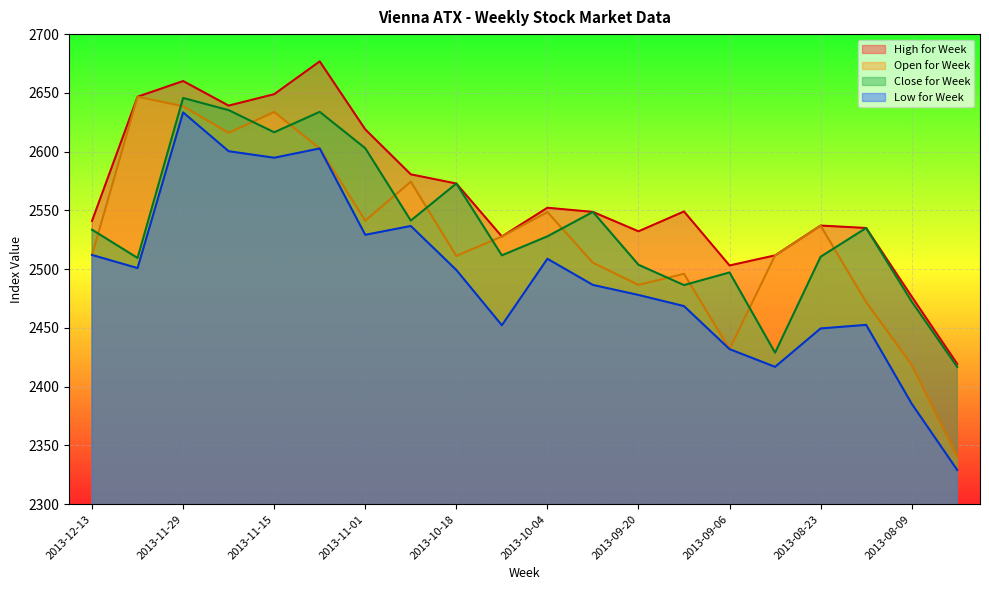

Reading left to right, list all the values displayed in this chart.

Open for Week: 2013-12-13=2512.1	2013-12-06=2646.7	2013-11-29=2638.6	2013-11-22=2616.1	2013-11-15=2633.8	2013-11-08=2602.7	2013-11-01=2541.3	2013-10-25=2574.4	2013-10-18=2511.3	2013-10-11=2527.8	2013-10-04=2548.6	2013-09-27=2505.5	2013-09-20=2486.6	2013-09-13=2496.1	2013-09-06=2432.0	2013-08-30=2511.7	2013-08-23=2537.0	2013-08-16=2472.0	2013-08-09=2418.6	2013-08-02=2340.5
High for Week: 2013-12-13=2541.1	2013-12-06=2646.7	2013-11-29=2660.1	2013-11-22=2639.2	2013-11-15=2648.9	2013-11-08=2676.8	2013-11-01=2618.9	2013-10-25=2580.7	2013-10-18=2572.9	2013-10-11=2527.8	2013-10-04=2552.3	2013-09-27=2548.7	2013-09-20=2532.2	2013-09-13=2549.1	2013-09-06=2503.2	2013-08-30=2511.7	2013-08-23=2537.1	2013-08-16=2535.1	2013-08-09=2476.7	2013-08-02=2419.4
Low for Week: 2013-12-13=2512.1	2013-12-06=2500.9	2013-11-29=2633.4	2013-11-22=2600.4	2013-11-15=2594.8	2013-11-08=2602.7	2013-11-01=2529.2	2013-10-25=2536.8	2013-10-18=2499.3	2013-10-11=2452.3	2013-10-04=2508.9	2013-09-27=2486.6	2013-09-20=2478.1	2013-09-13=2468.6	2013-09-06=2432.0	2013-08-30=2416.9	2013-08-23=2449.6	2013-08-16=2452.6	2013-08-09=2385.6	2013-08-02=2329.2
Close for Week: 2013-12-13=2533.6	2013-12-06=2509.6	2013-11-29=2645.7	2013-11-22=2635.3	2013-11-15=2616.5	2013-11-08=2633.9	2013-11-01=2602.9	2013-10-25=2541.4	2013-10-18=2572.9	2013-10-11=2511.8	2013-10-04=2527.9	2013-09-27=2548.7	2013-09-20=2503.8	2013-09-13=2486.5	2013-09-06=2497.2	2013-08-30=2428.9	2013-08-23=2510.6	2013-08-16=2535.1	2013-08-09=2472.4	2013-08-02=2416.8